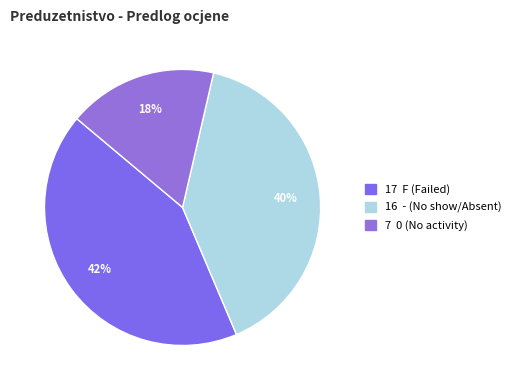

Rank the categories by value from lowest to highest.

0, -, F